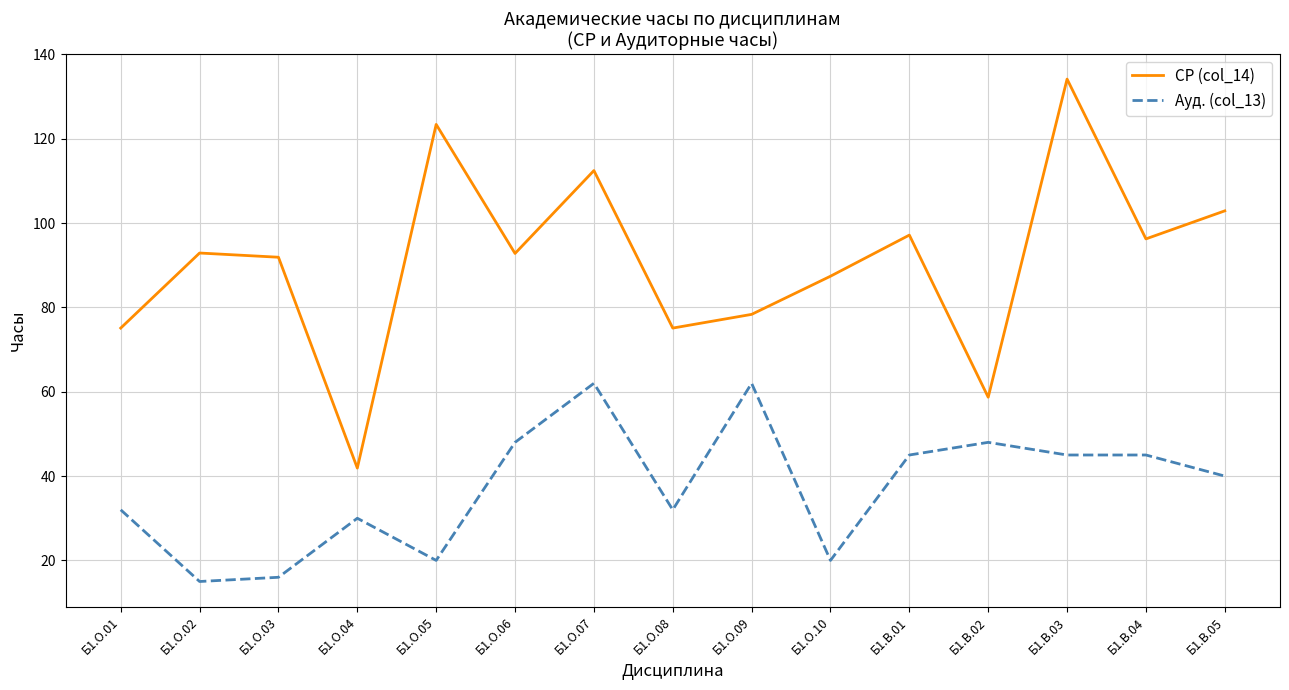

Which series changed the most between Б1.О.06 and Б1.О.08?

СР (col_14)